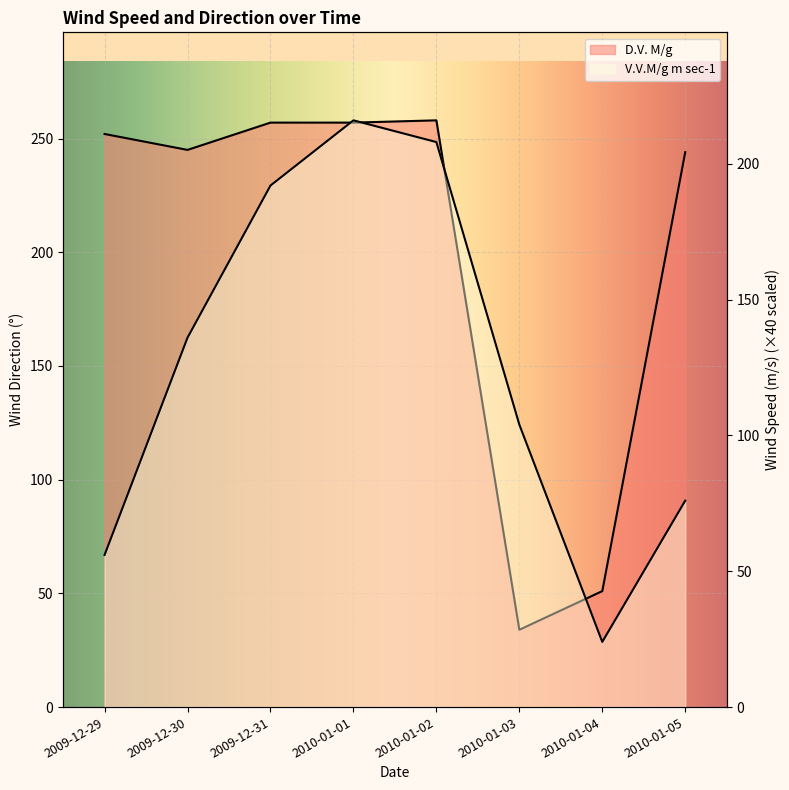

List the series in order of their overall mean, lowest first.

V.V.M/g m sec-1, D.V. M/g